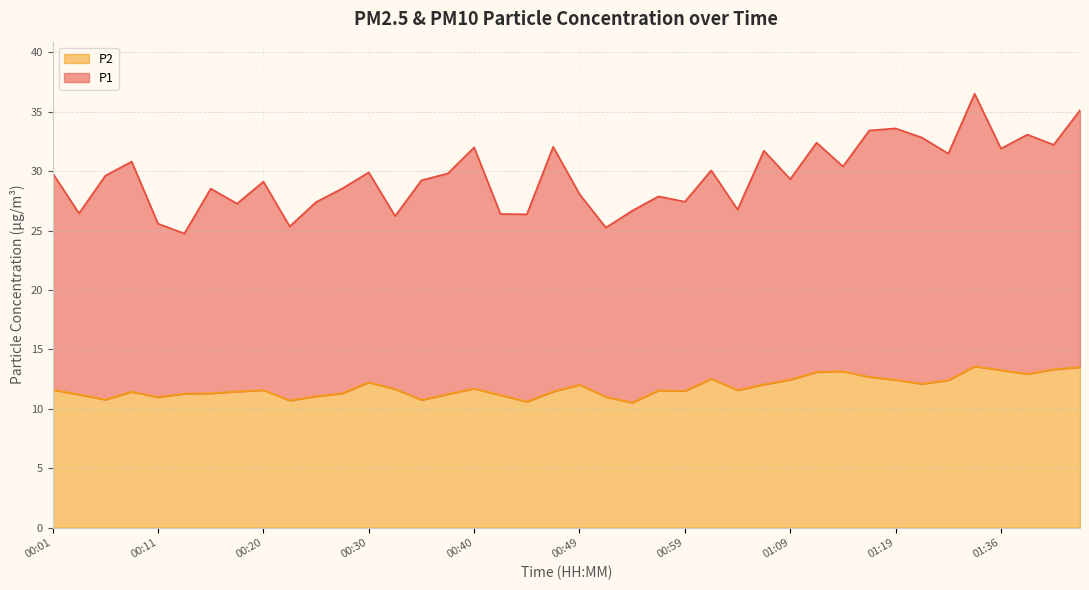

Does the chart have visible grid lines?

Yes